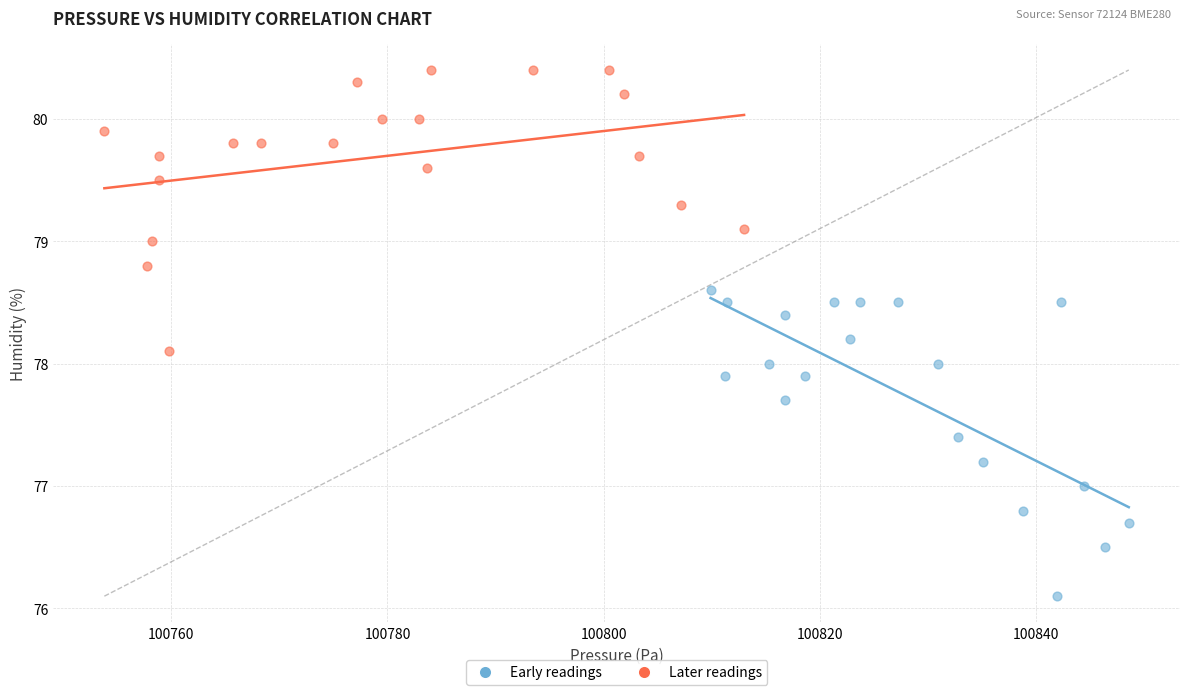

What are all the series names shown in the legend?

Early readings, Later readings